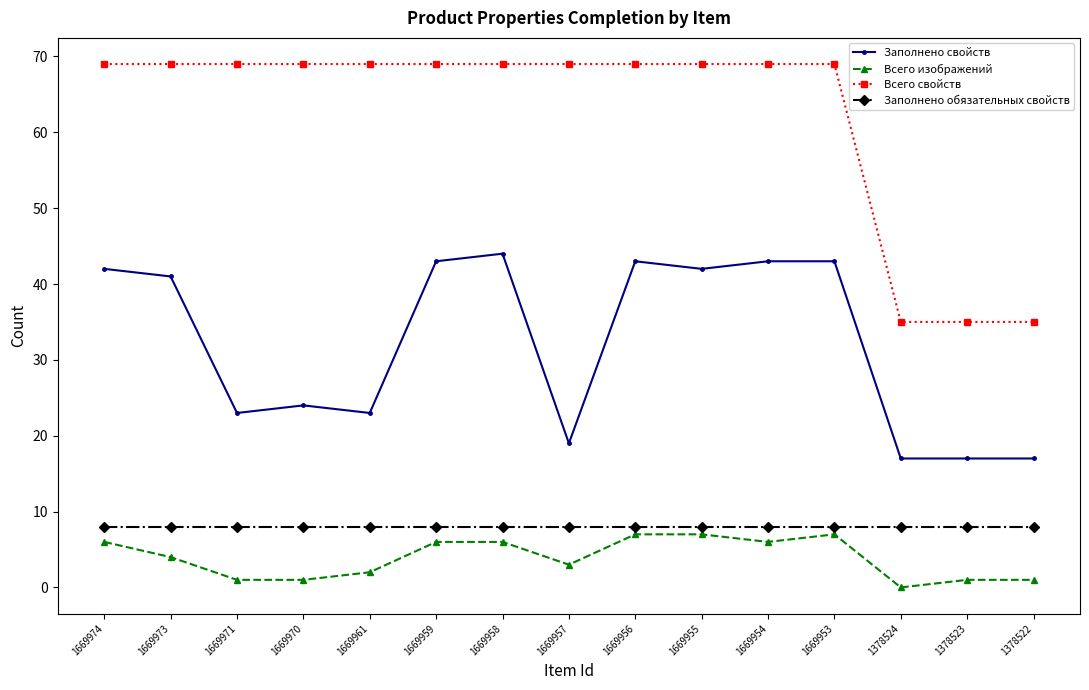

Rank the series at 1669973 from lowest to highest value.

Всего изображений, Заполнено обязательных свойств, Заполнено свойств, Всего свойств